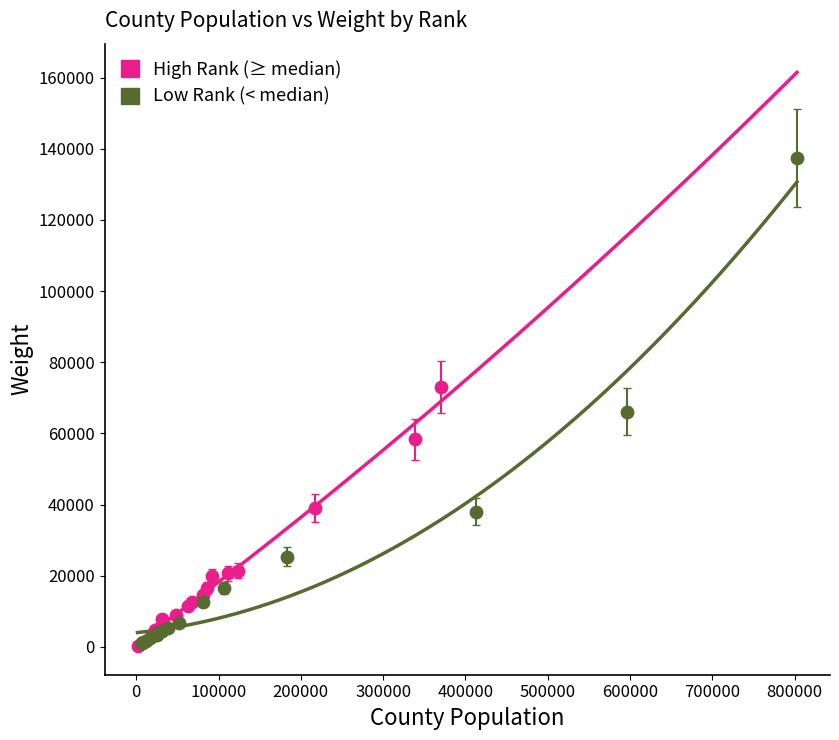

Which series has the largest Y range (max minus min)?

Low Rank (< median)